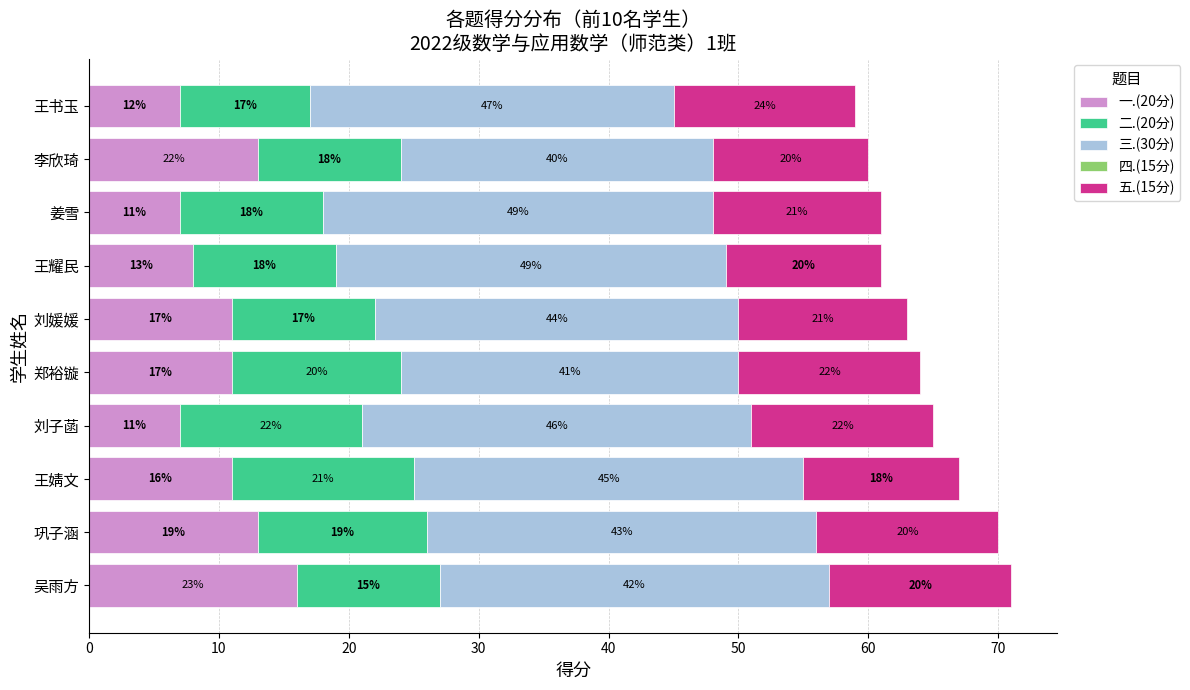

Reading right to left, extract all data points from this chart.

一.(20分): 7.0	13.0	7.0	8.0	11.0	11.0	7.0	11.0	13.0	16.0
二.(20分): 10.0	11.0	11.0	11.0	11.0	13.0	14.0	14.0	13.0	11.0
三.(30分): 28.0	24.0	30.0	30.0	28.0	26.0	30.0	30.0	30.0	30.0
四.(15分): 0.8	0.8	0.8	0.8	0.8	0.8	0.8	0.8	0.8	0.8
五.(15分): 14.0	12.0	13.0	12.0	13.0	14.0	14.0	12.0	14.0	14.0